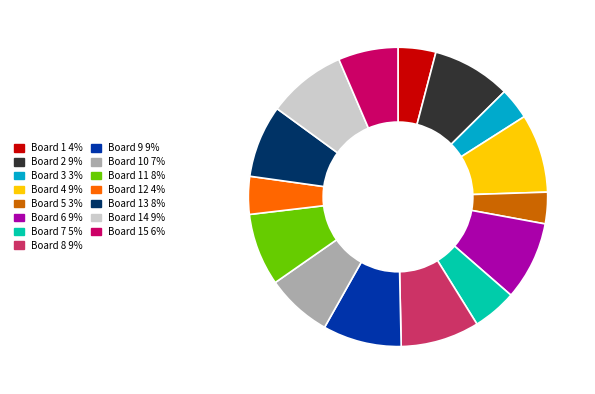

Does any single category account for the majority?

No